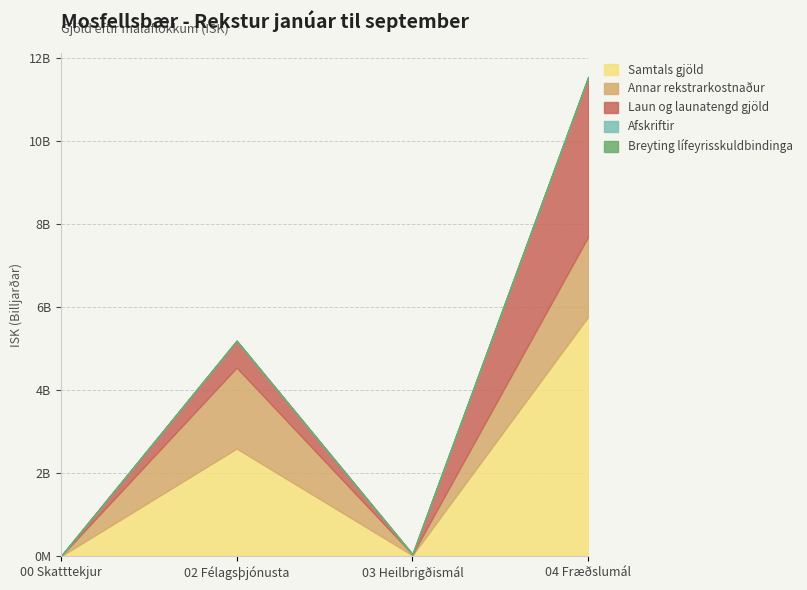

Is it true that Annar rekstrarkostnaður equals 32309476 at 03 Heilbrigðismál?

False